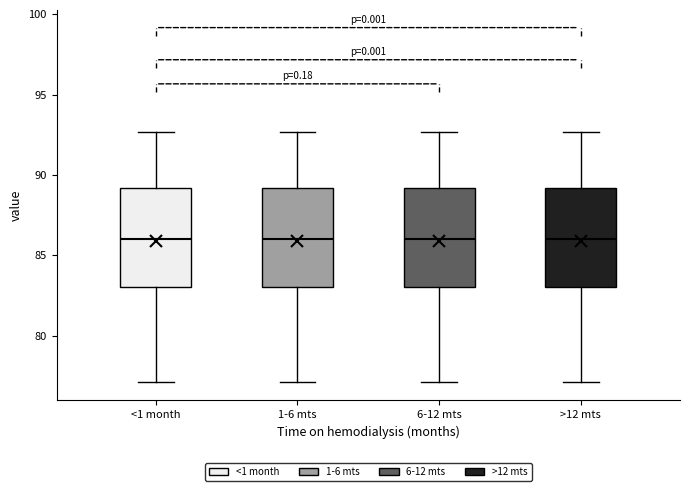

Where does the upper whisker of the box for <1 month end on the y-axis? The values are not printed on the chart, so give them approximately, as read against the axis.

92.5